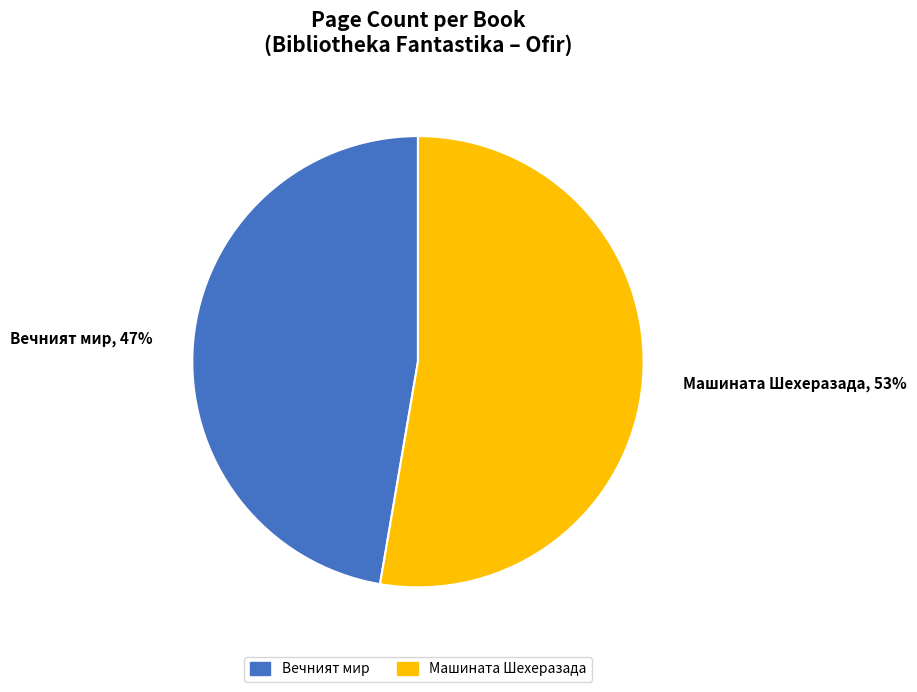

Rank the categories by value from lowest to highest.

Вечният мир, Машината Шехеразада